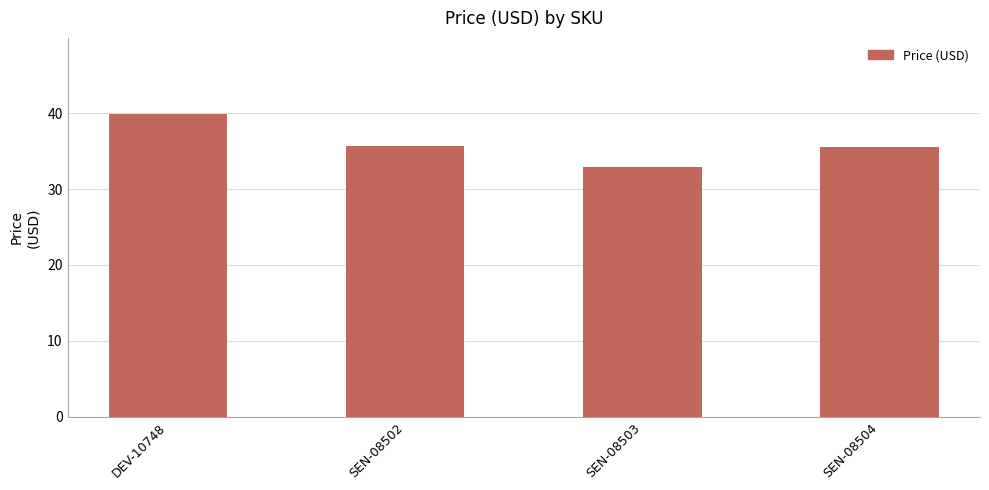

What is the change in value from SEN-08502 to SEN-08504?

-0.1